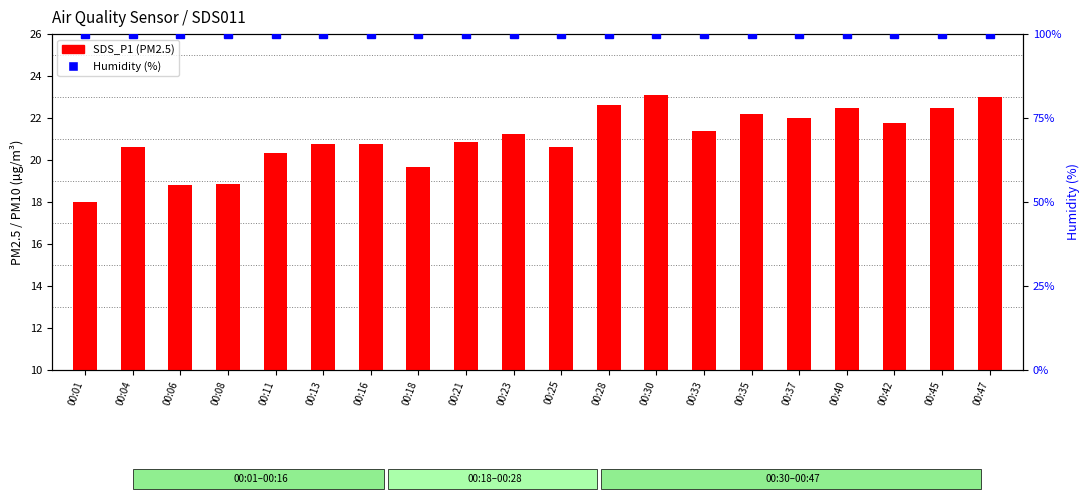

List the series in order of their peak value, lowest first.

SDS_P1, Humidity (%)